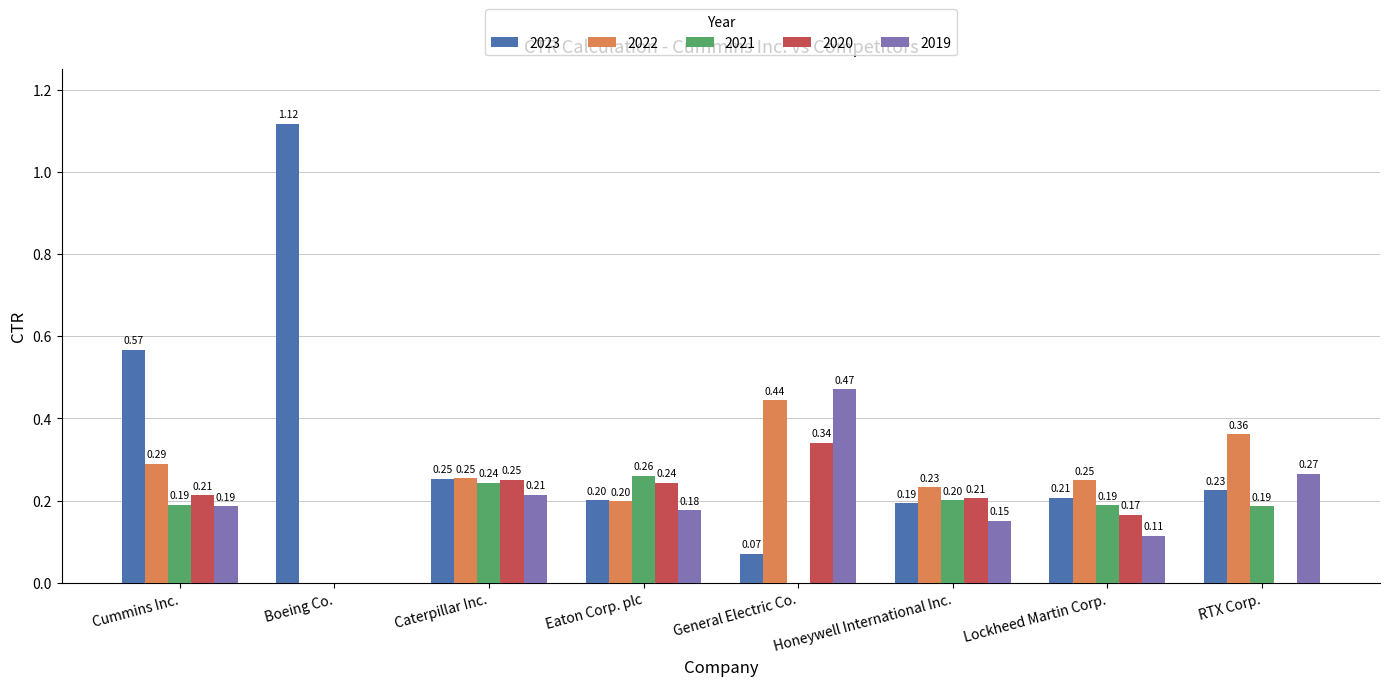

How many groups of bars are there?

8